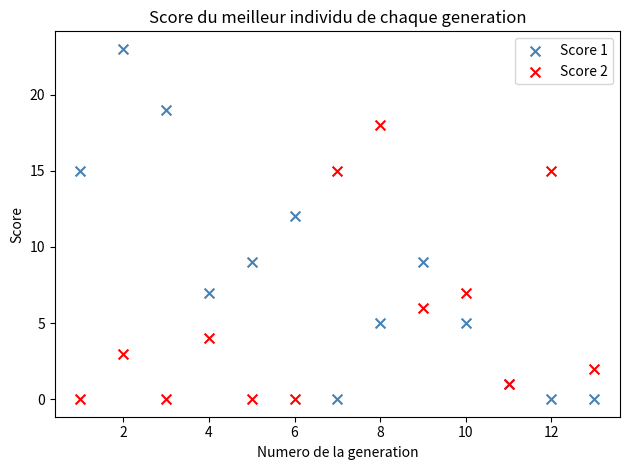

Which series contains the highest Y value?

Score 1